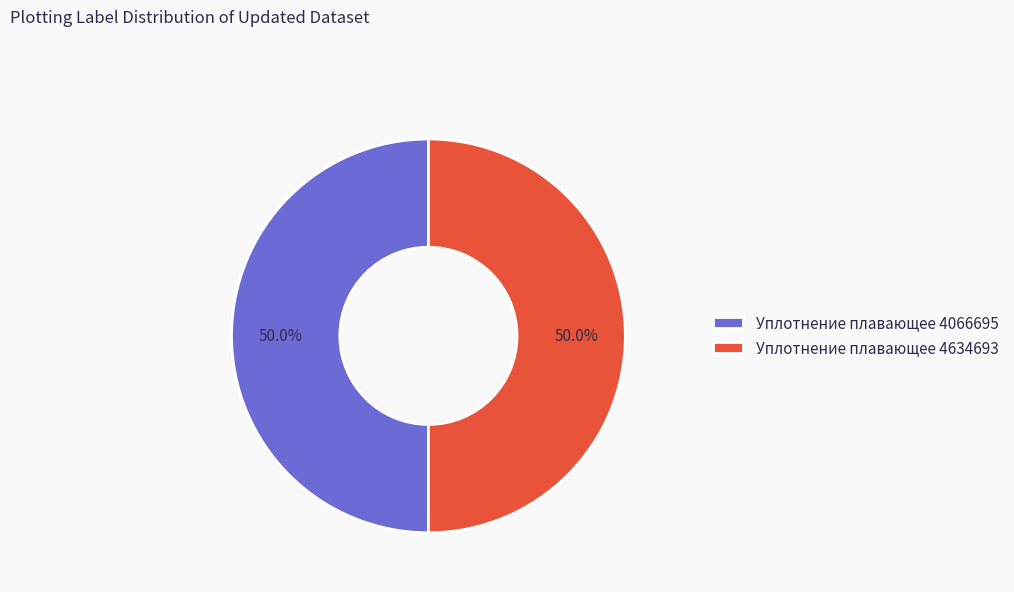

To the nearest percent, what is the average slice percentage?

50%